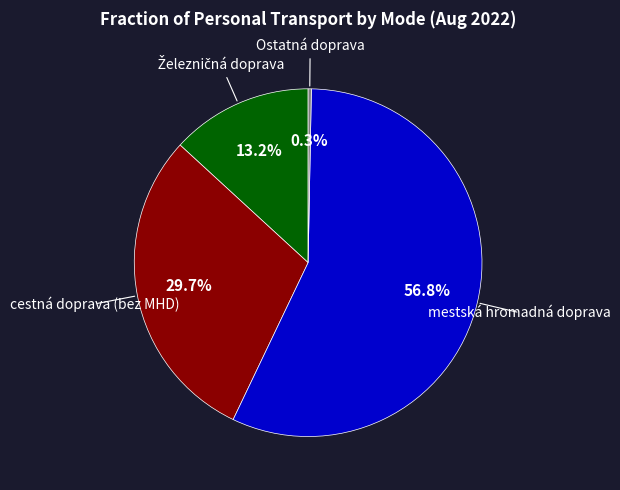

Is there a majority slice in this chart?

Yes